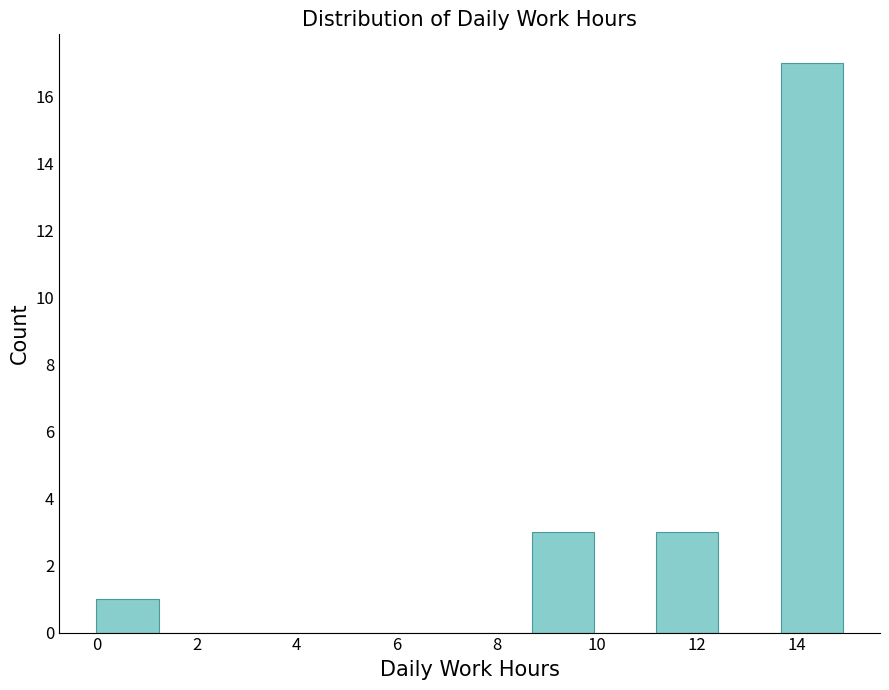

Reading left to right, list every bar in this chart as the range it spans on the x-axis followed by its height. Neither the bar edges nor the heights are printed on the chart, so give them approximately, as read against the axes.

0.0 to 1.2: 1
1.2 to 2.4: 0
2.4 to 3.8: 0
3.8 to 5.0: 0
5.0 to 6.2: 0
6.2 to 7.4: 0
7.4 to 8.8: 0
8.8 to 10.0: 3
10.0 to 11.2: 0
11.2 to 12.4: 3
12.4 to 13.6: 0
13.6 to 15.0: 17